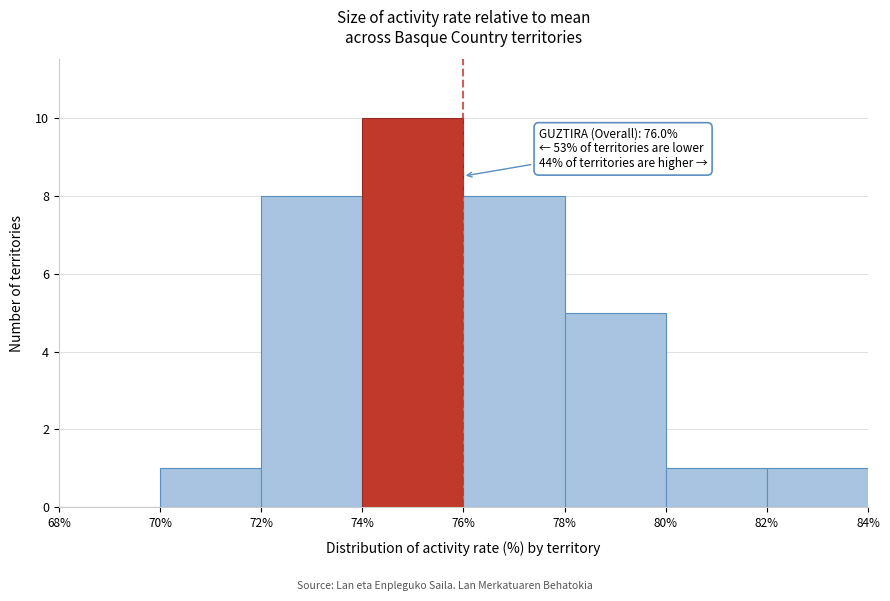

Which range on the x-axis has the tallest bar?

74% to 76%